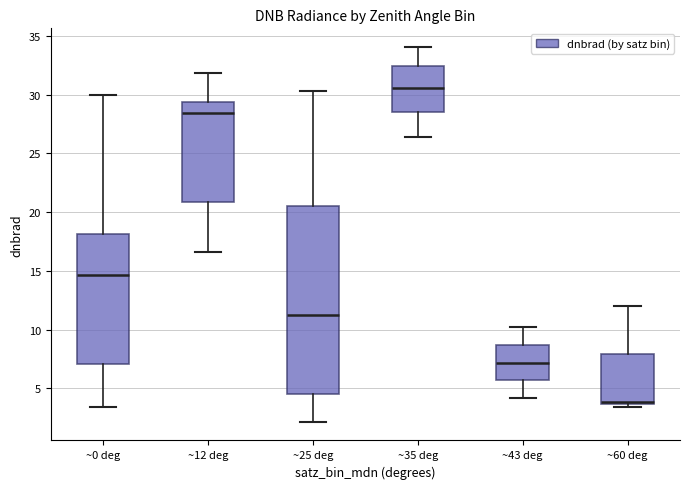

Which box's median line is the highest?

~35 deg